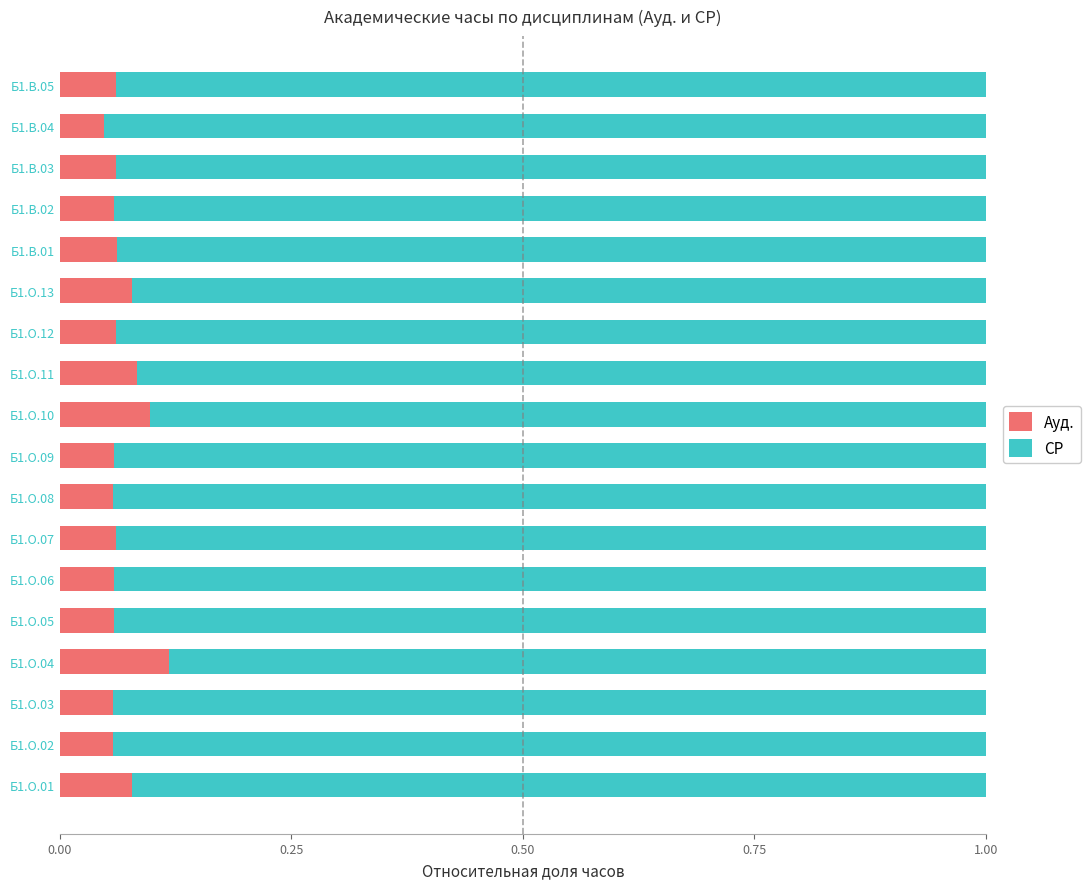

The value of Ауд. at Б1.О.10 is 0.0. True or false?

False